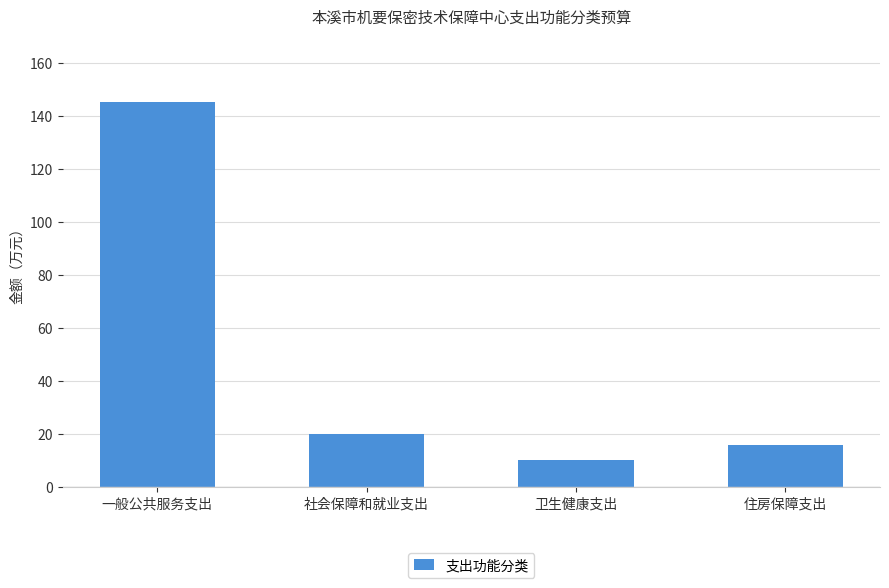

The value at 卫生健康支出 is 16.0. True or false?

False